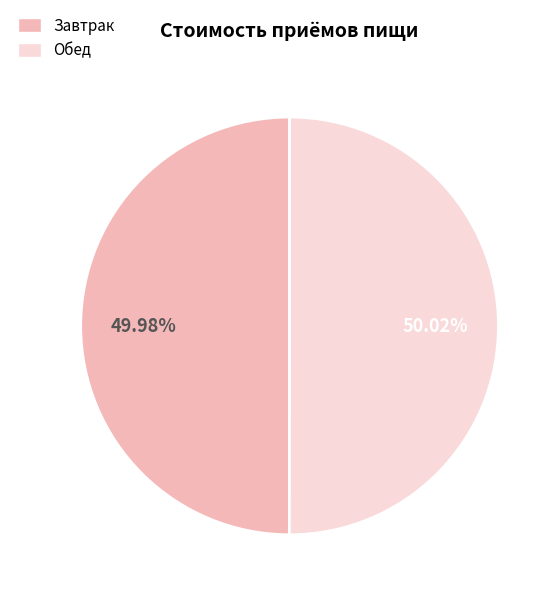

Does any single category account for the majority?

Yes